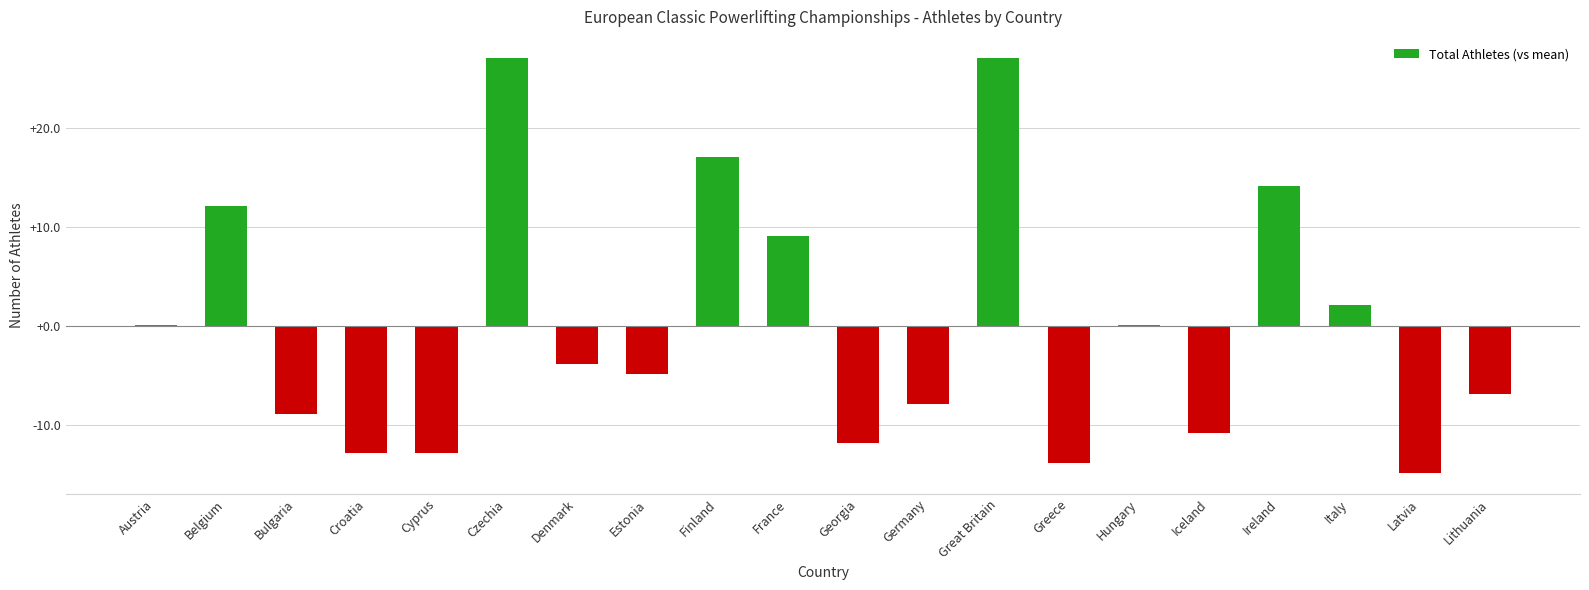

Is it true that the value at Denmark is -3.9?

True